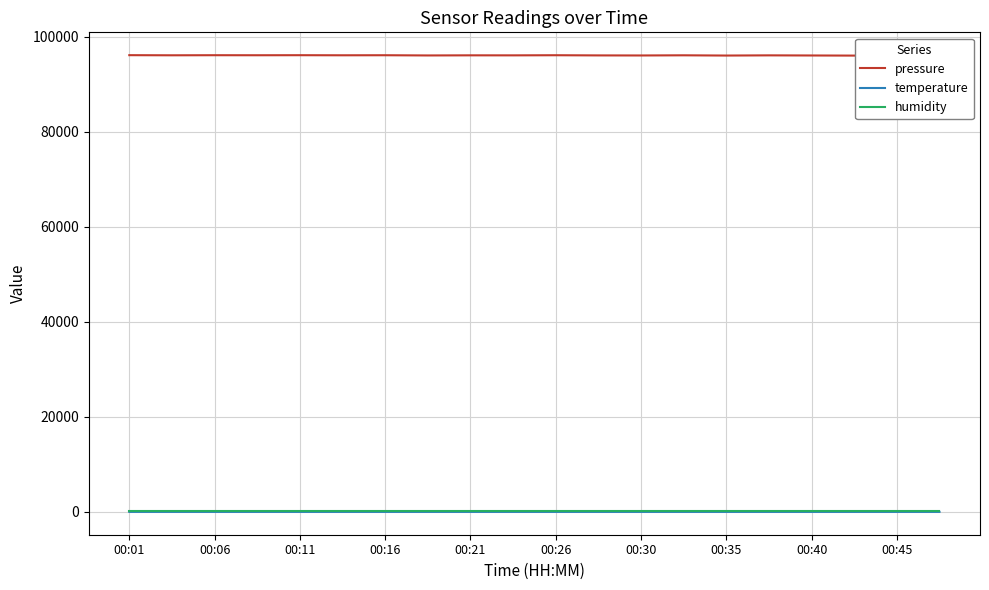

Which series has the widest spread of values?

pressure